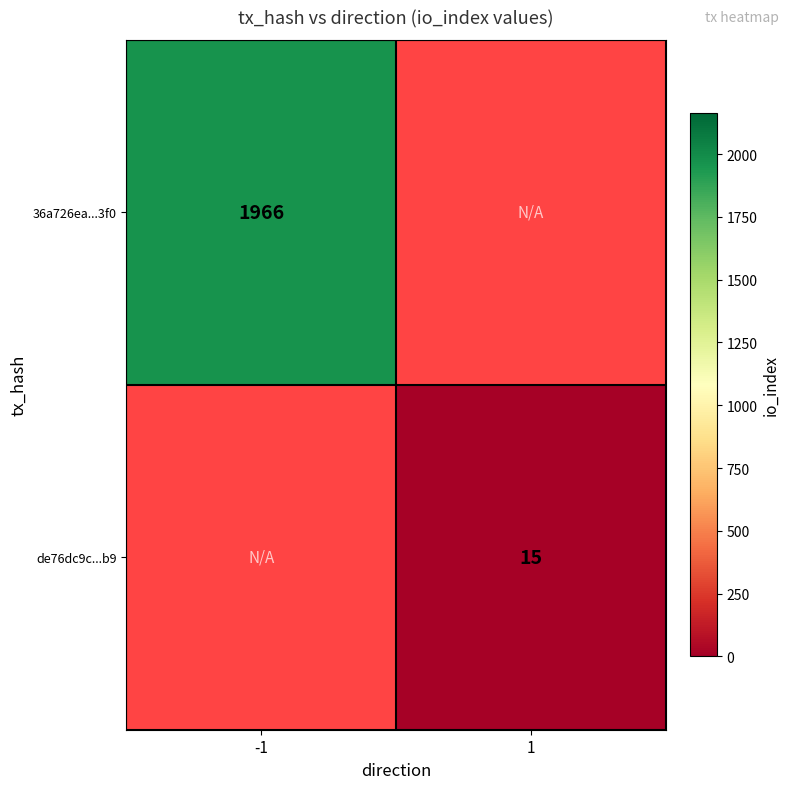

Which label corresponds to the largest value in the chart?

-1